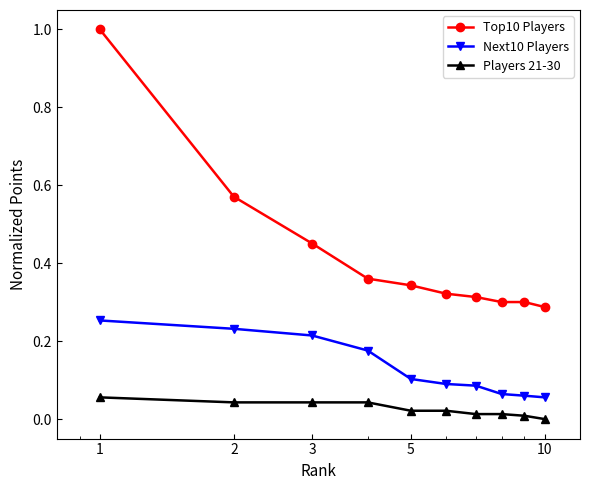

What is the greatest value displayed?

1.0